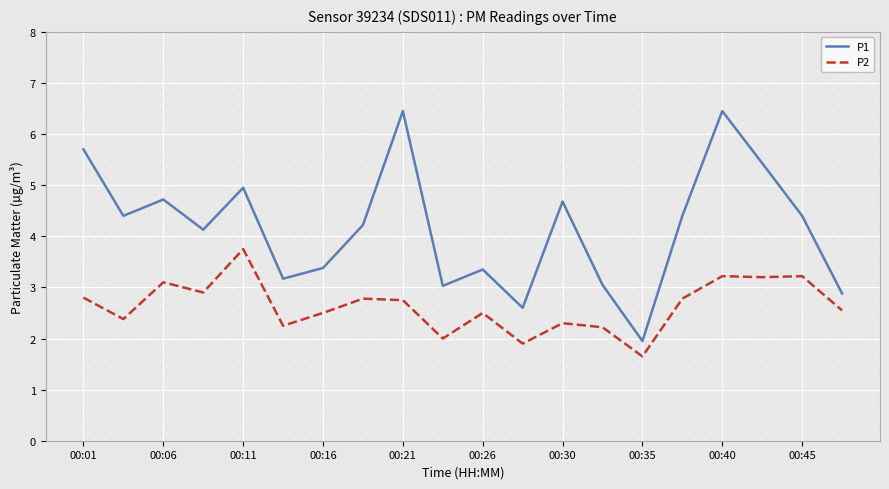

How many interior local valleys does the P1 series have?

6